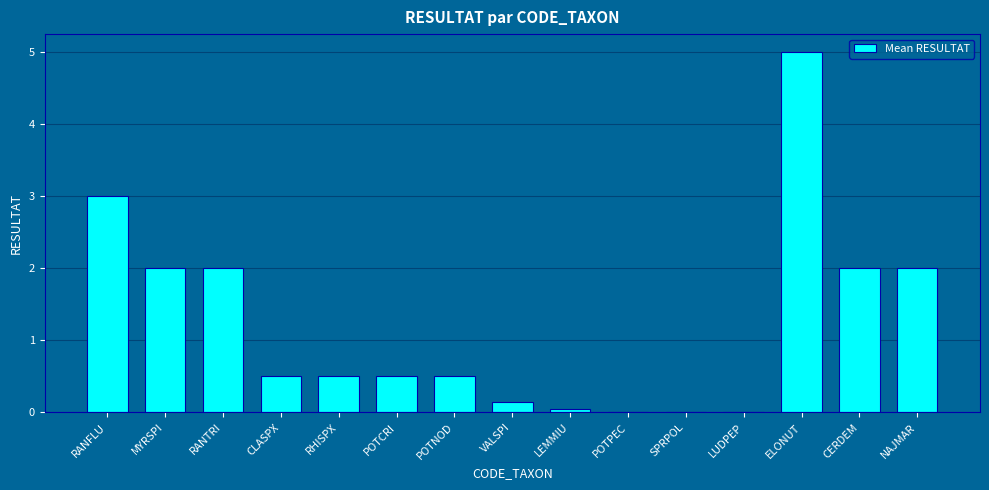

What is the approximate value at ELONUT?

5.0